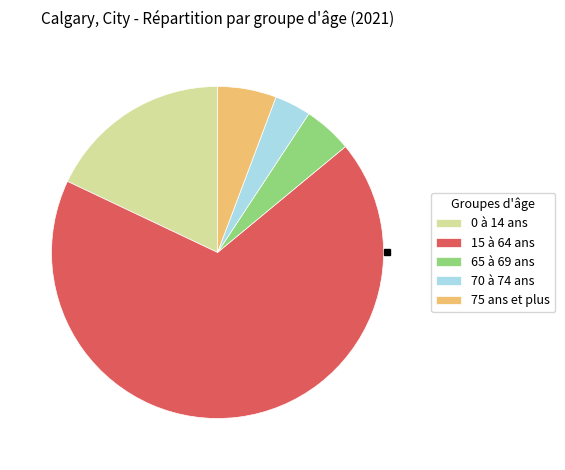

Between 70 à 74 ans and 15 à 64 ans, which is larger?

15 à 64 ans